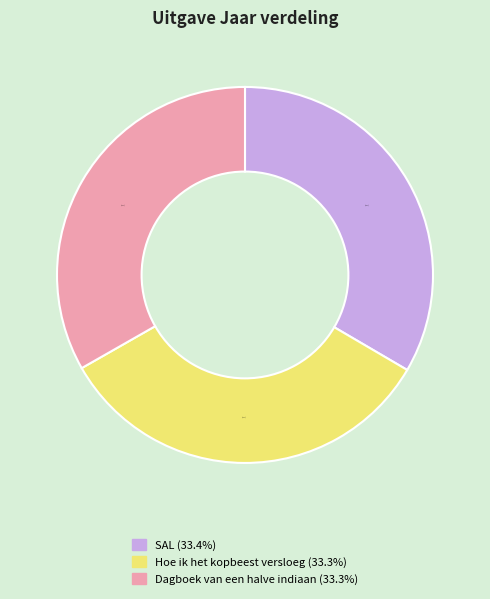

Combined, do Dagboek van een halve indiaan and Hoe ik het kopbeest versloeg account for over 50%?

Yes